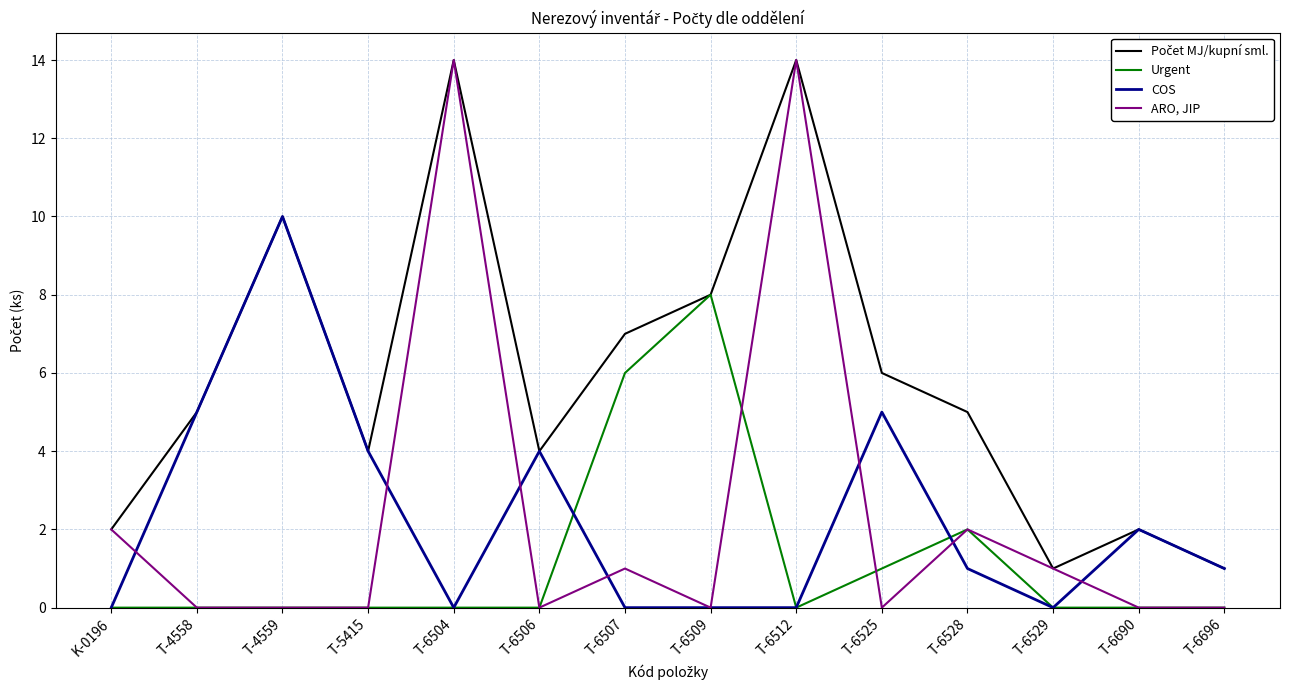

What value does the COS series have at T-6528?

1